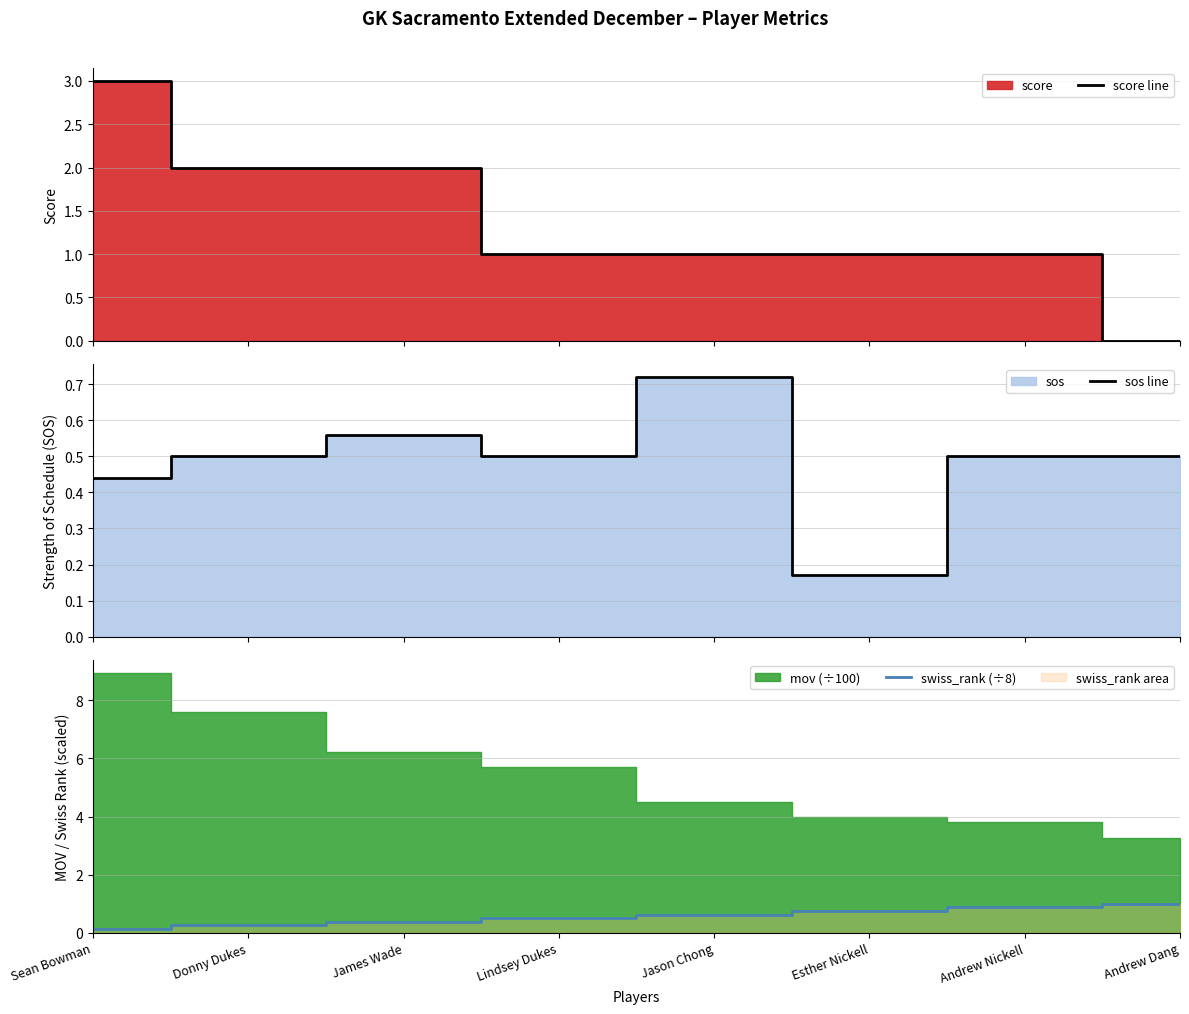

Reading right to left, list all the values displayed in this chart.

score line: 0.0	1.0	1.0	1.0	1.0	2.0	2.0	3.0
sos line: 0.5	0.5	0.2	0.7	0.5	0.6	0.5	0.4
swiss_rank (÷8): 1.0	0.9	0.8	0.6	0.5	0.4	0.2	0.1